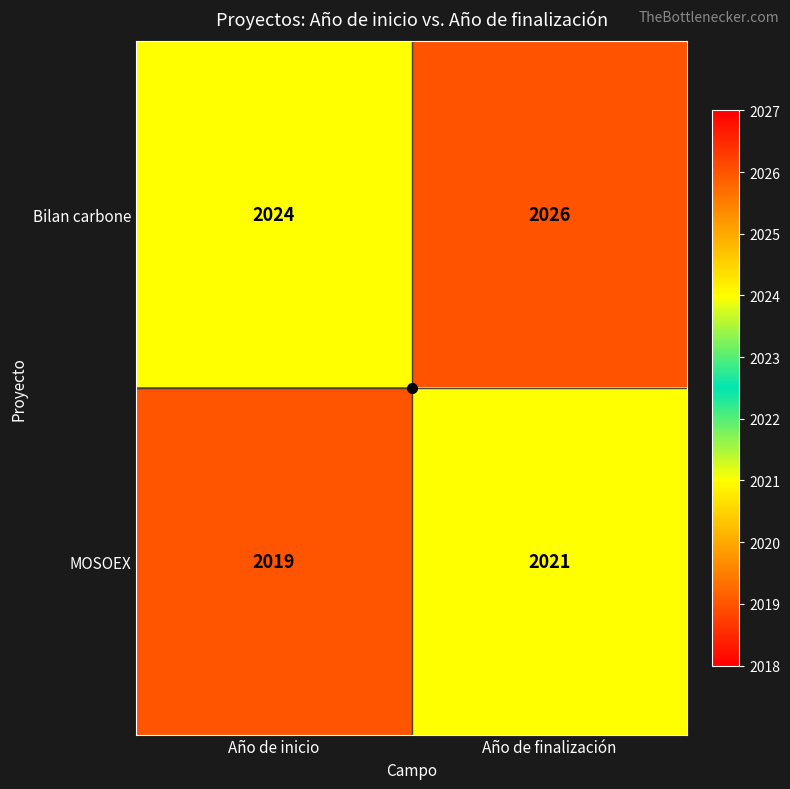

What is the approximate value of MOSOEX at Año de finalización?

2021